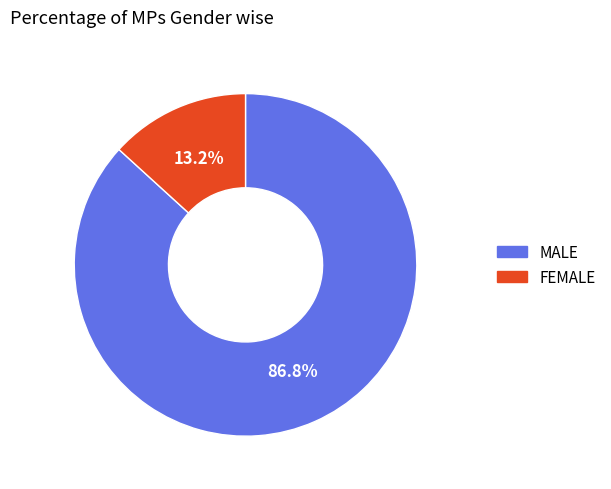

To the nearest percent, what is the average slice percentage?

50%